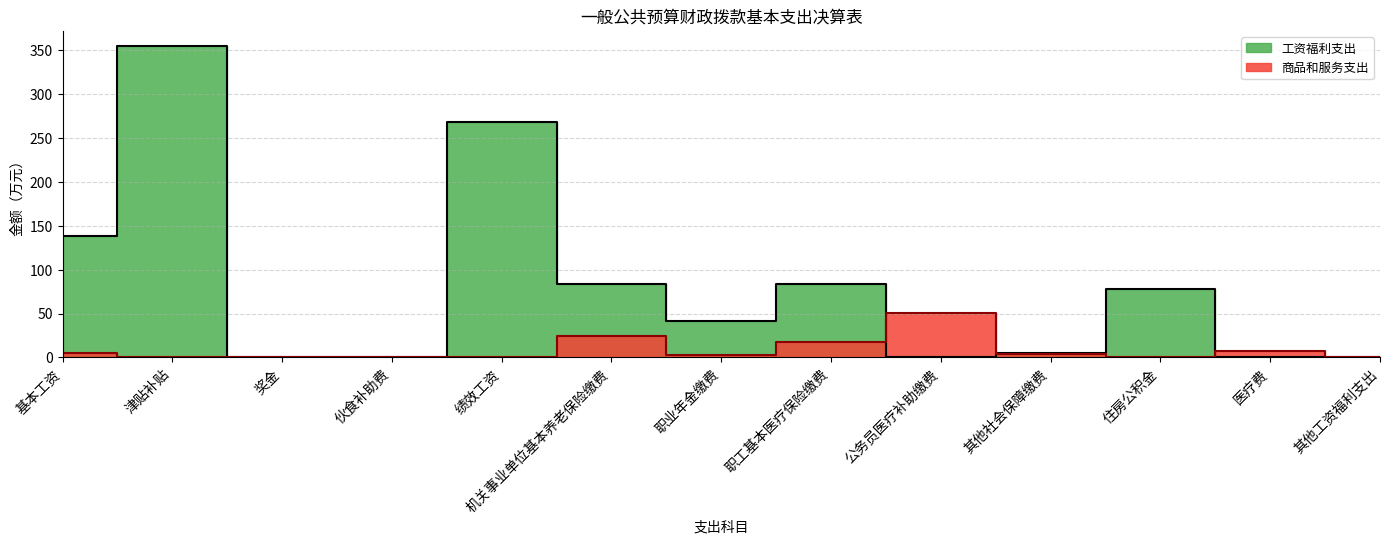

Rank the series by their average value, from highest to lowest.

工资福利支出, 商品和服务支出